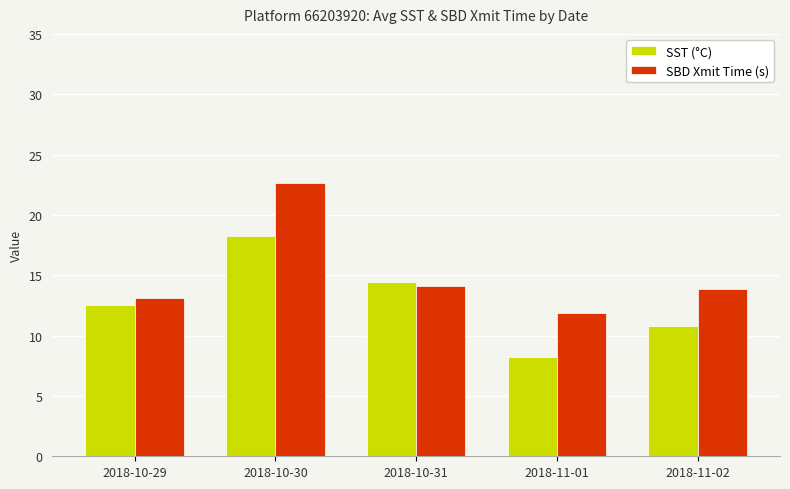

What is the sum of the SST (°C) values at 2018-10-29 and 2018-11-01?

20.8